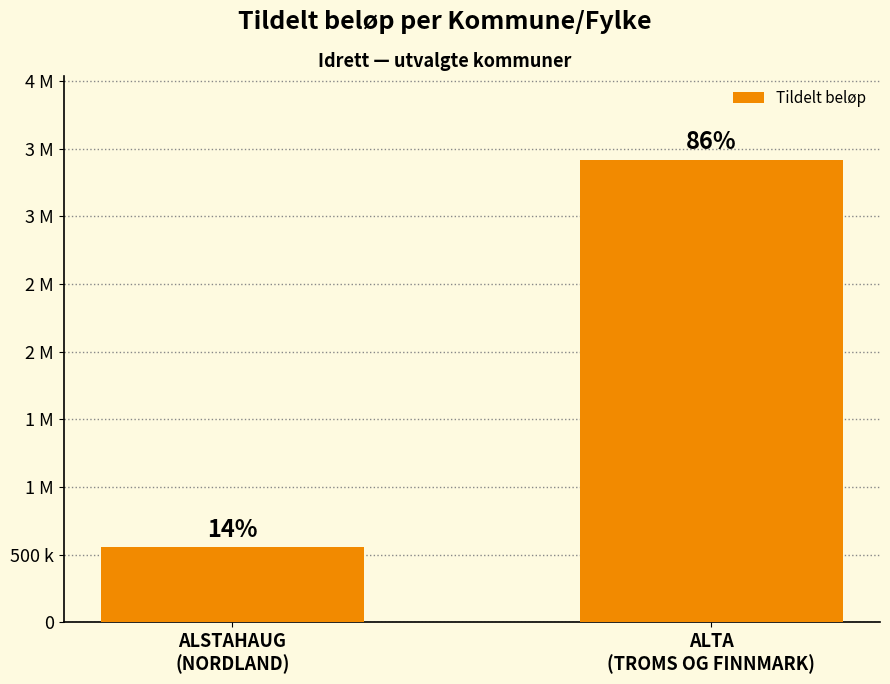

The value at ALTA
(TROMS OG FINNMARK) is 5392206. True or false?

False